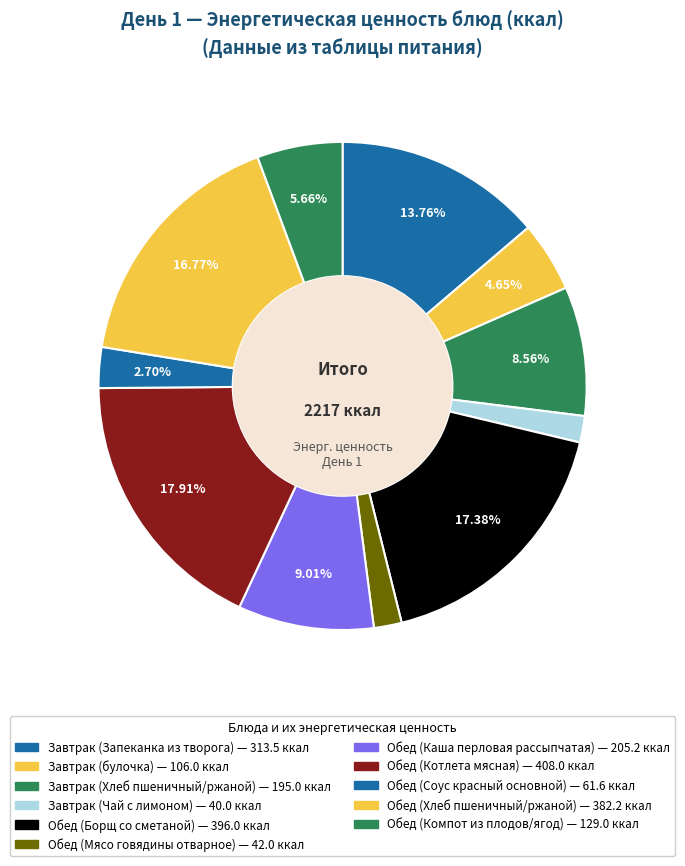

How many slices are in this pie chart?

11